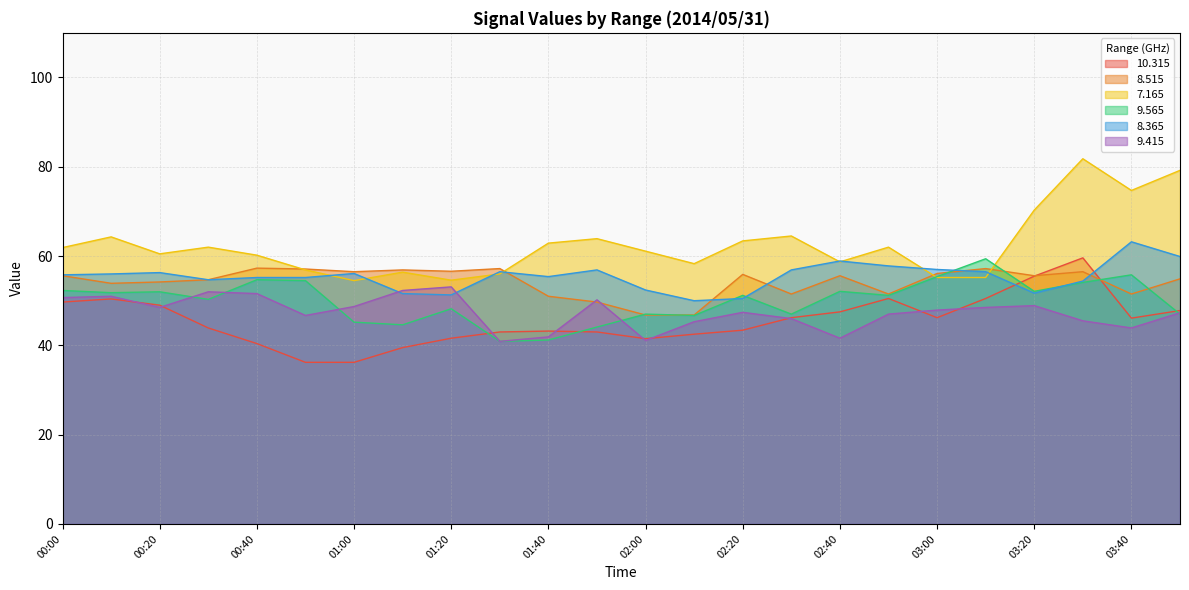

At which label does 8.515 reach its minimum?

02:00